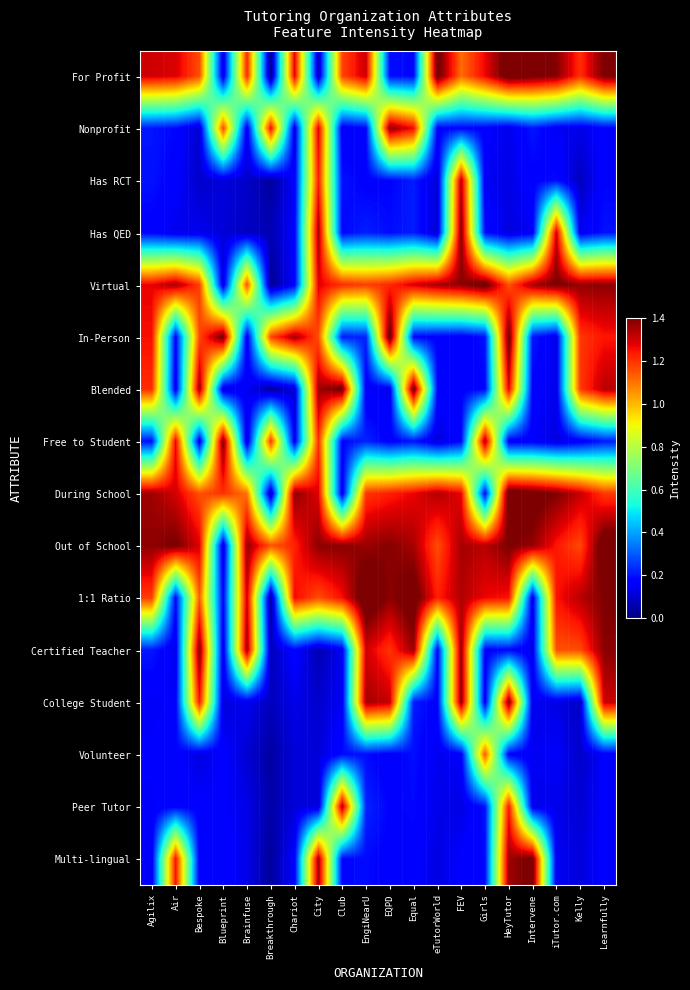

At City, list the series in order from largest to smallest.

Out of School, Blended, Multi-lingual, Has QED, Nonprofit, During School, Virtual, Has RCT, Free to Student, 1:1 Ratio, In-Person, Peer Tutor, Volunteer, College Student, For Profit, Certified Teacher